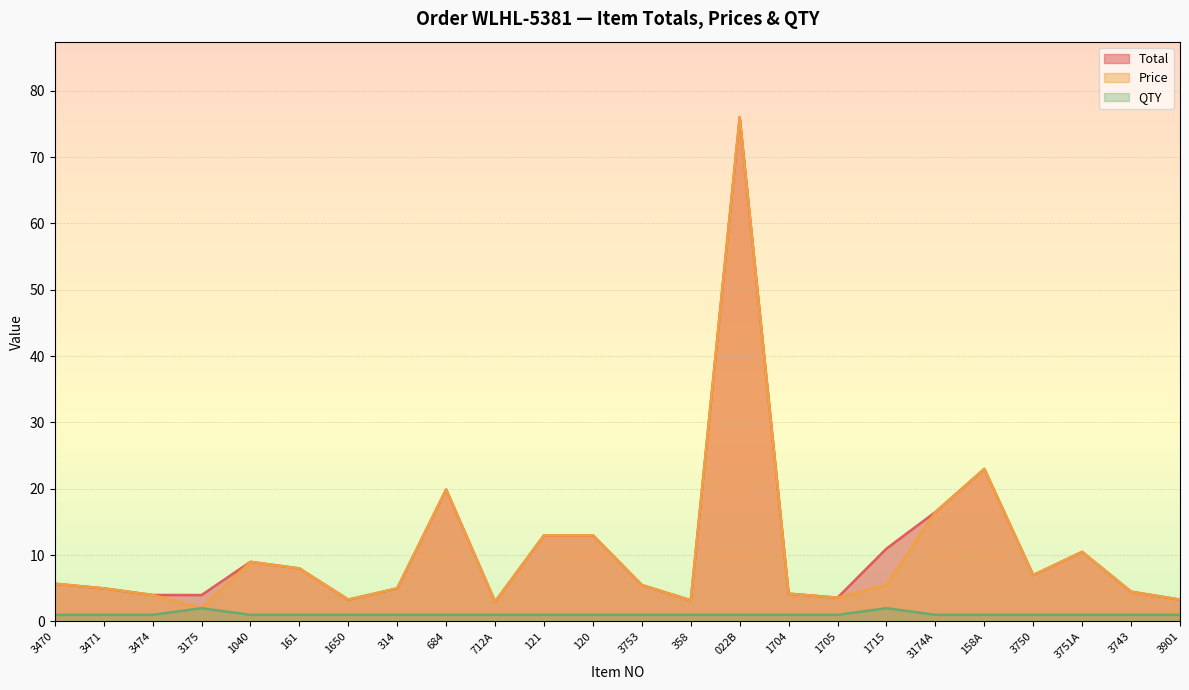

True or false: QTY has more than 1 points higher than both neighbors.

True